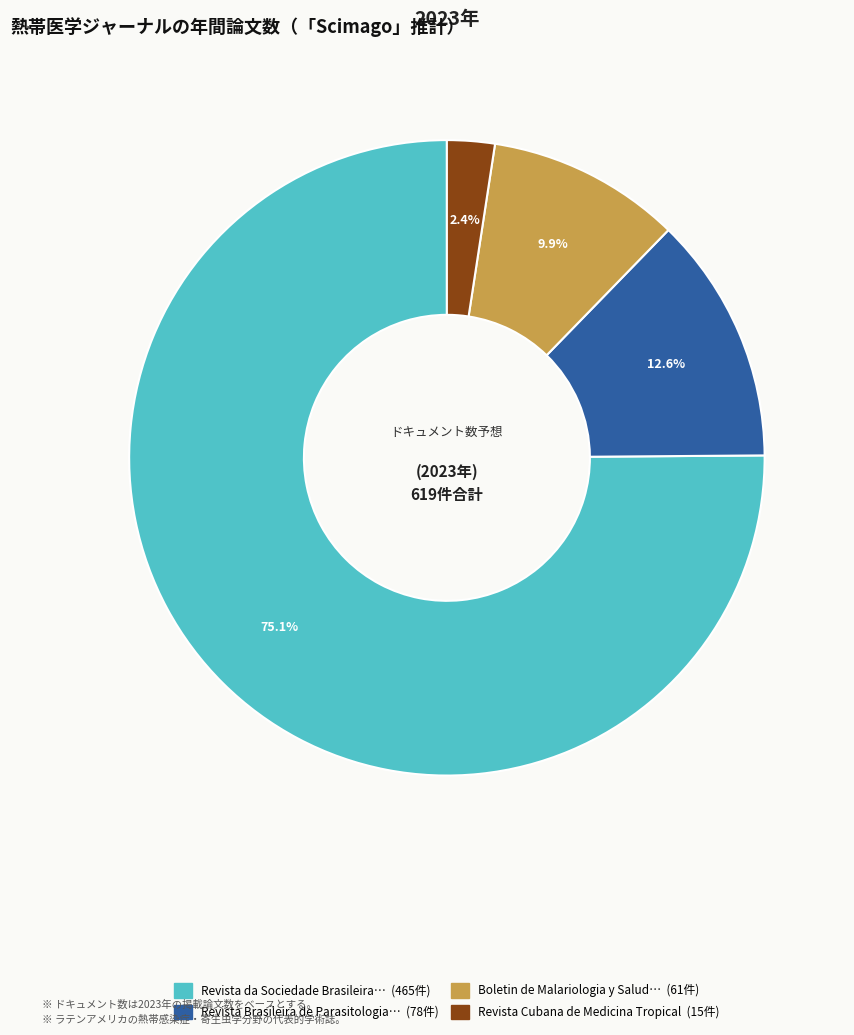

Is there a majority slice in this chart?

Yes